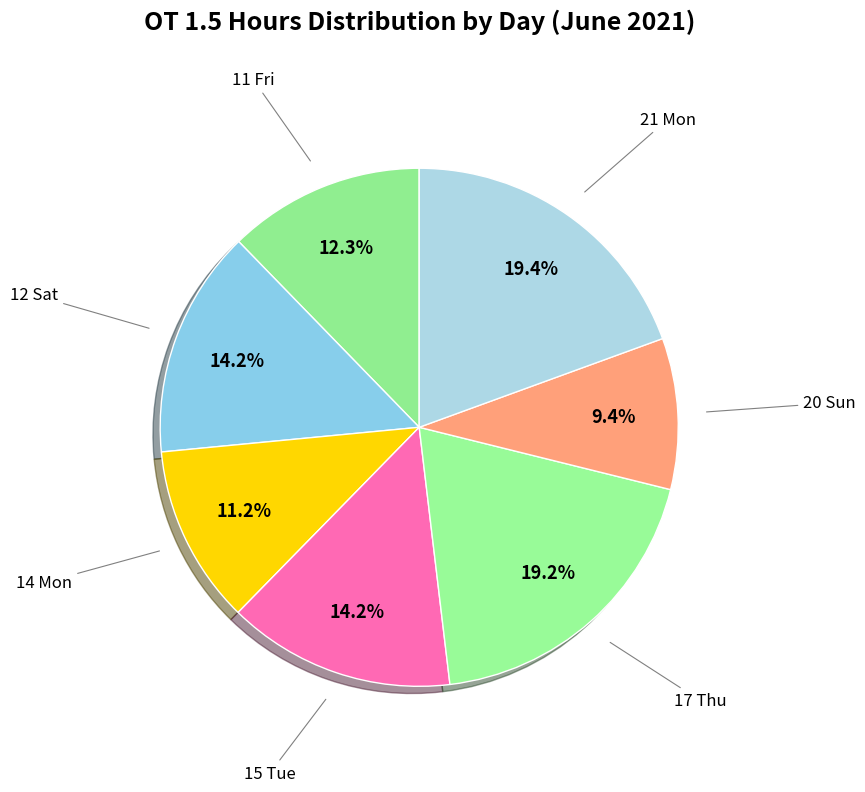

Does any single category account for the majority?

No